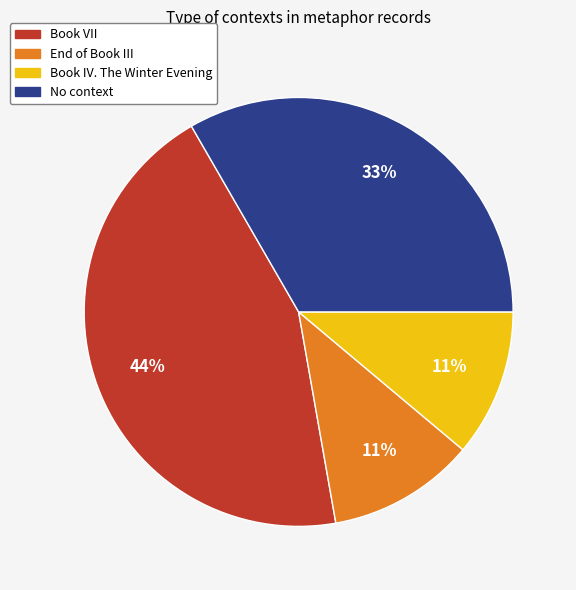

Is there any slice that represents more than half of the pie?

No